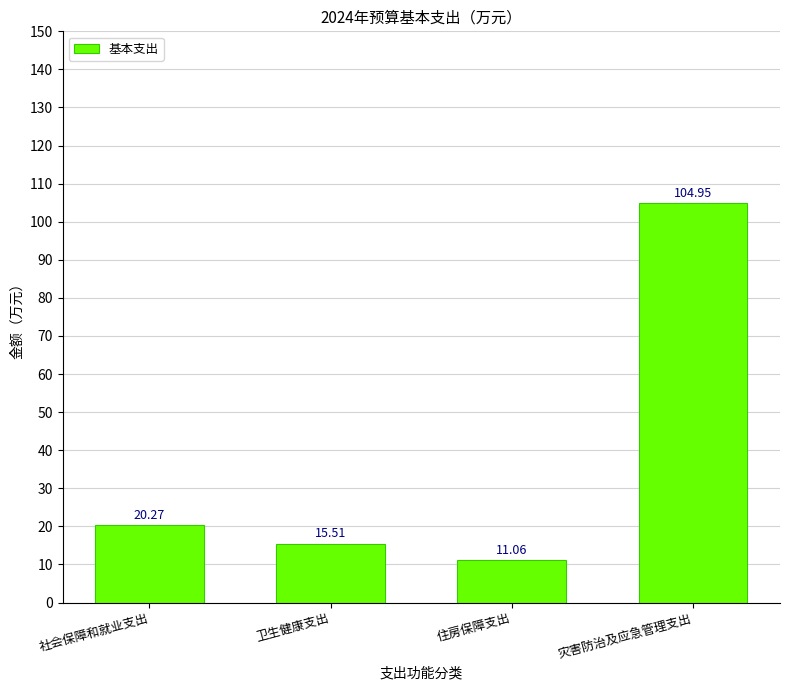

How many bars are there in total?

4